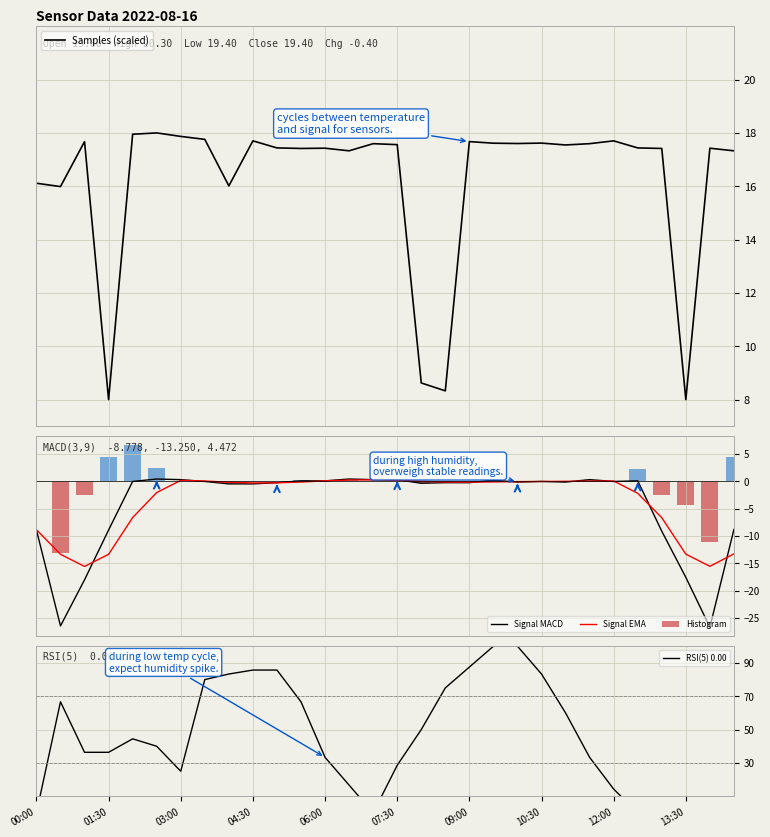

List the series in order of their peak value, lowest first.

Signal EMA, Signal MACD, Histogram, Samples (scaled), RSI(5) 0.00